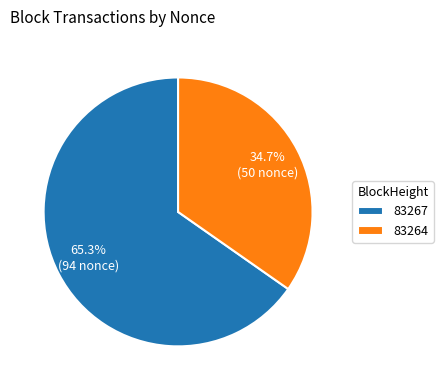

Is it true that 83267 is 65% of the pie?

True